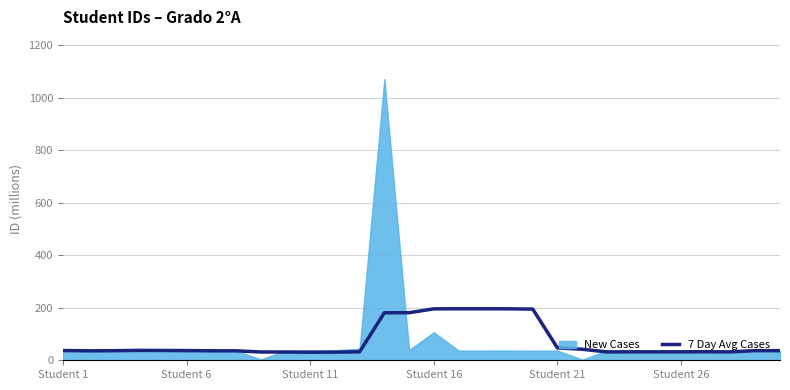

What is the minimum value for 7 Day Avg Cases?

30.7